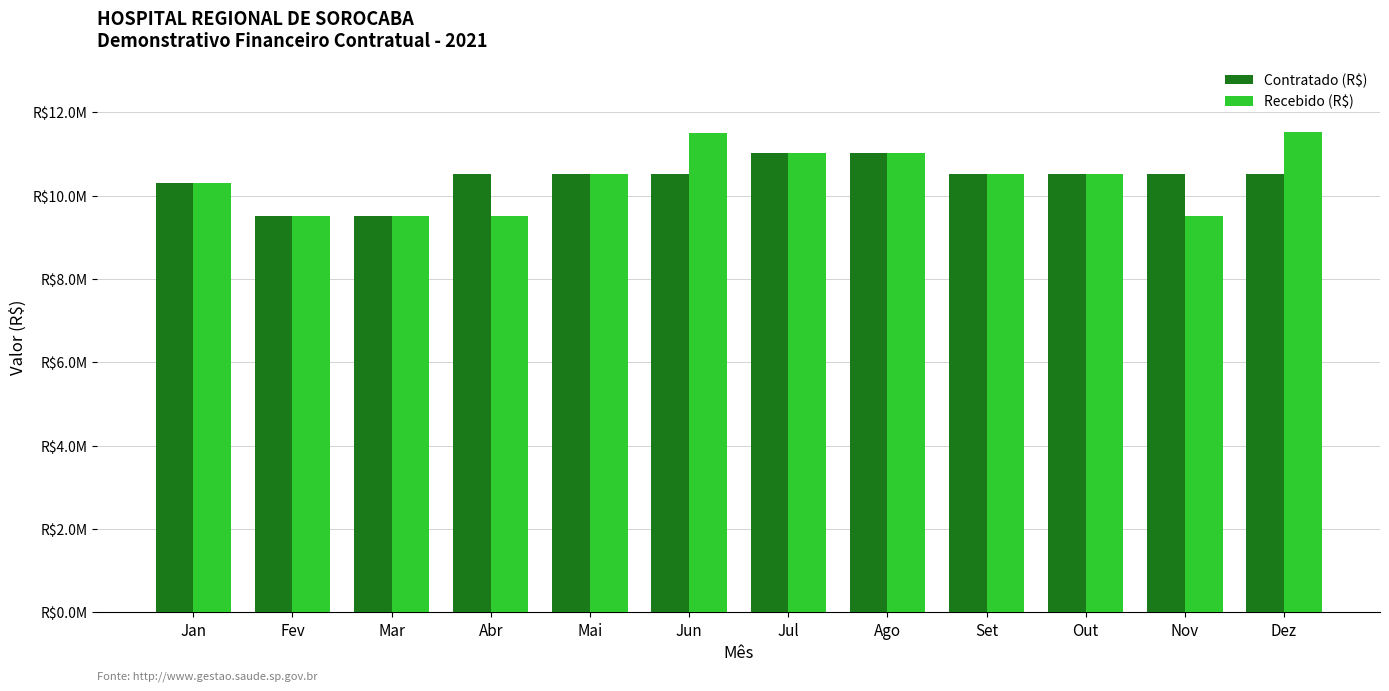

Between Abr and Jul, which series saw the biggest shift?

Recebido (R$)